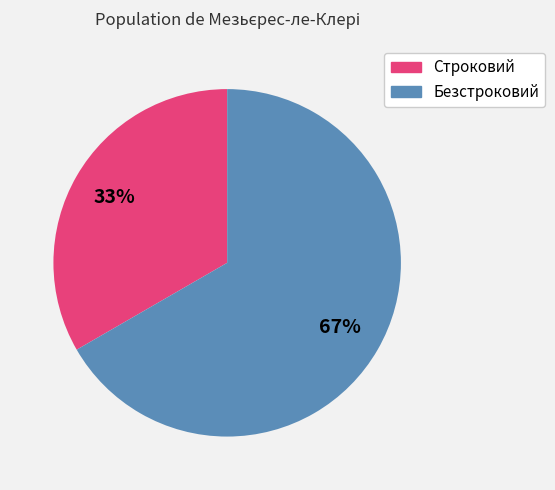

Approximately how many times larger is the value at Безстроковий compared to Строковий?

2.0